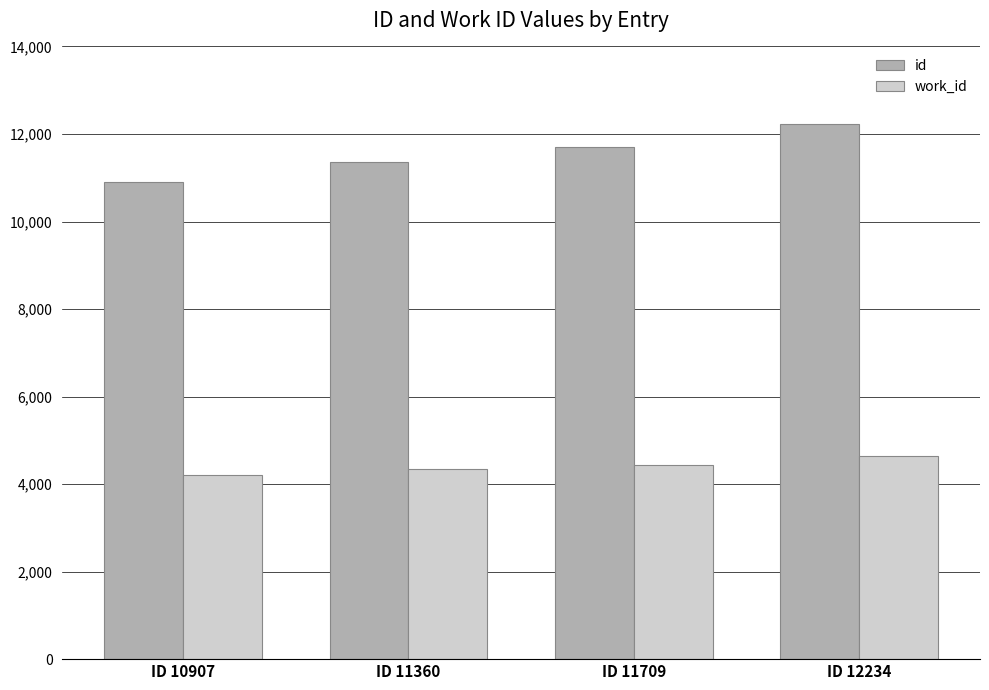

Between ID 10907 and ID 12234, which series saw the biggest shift?

id